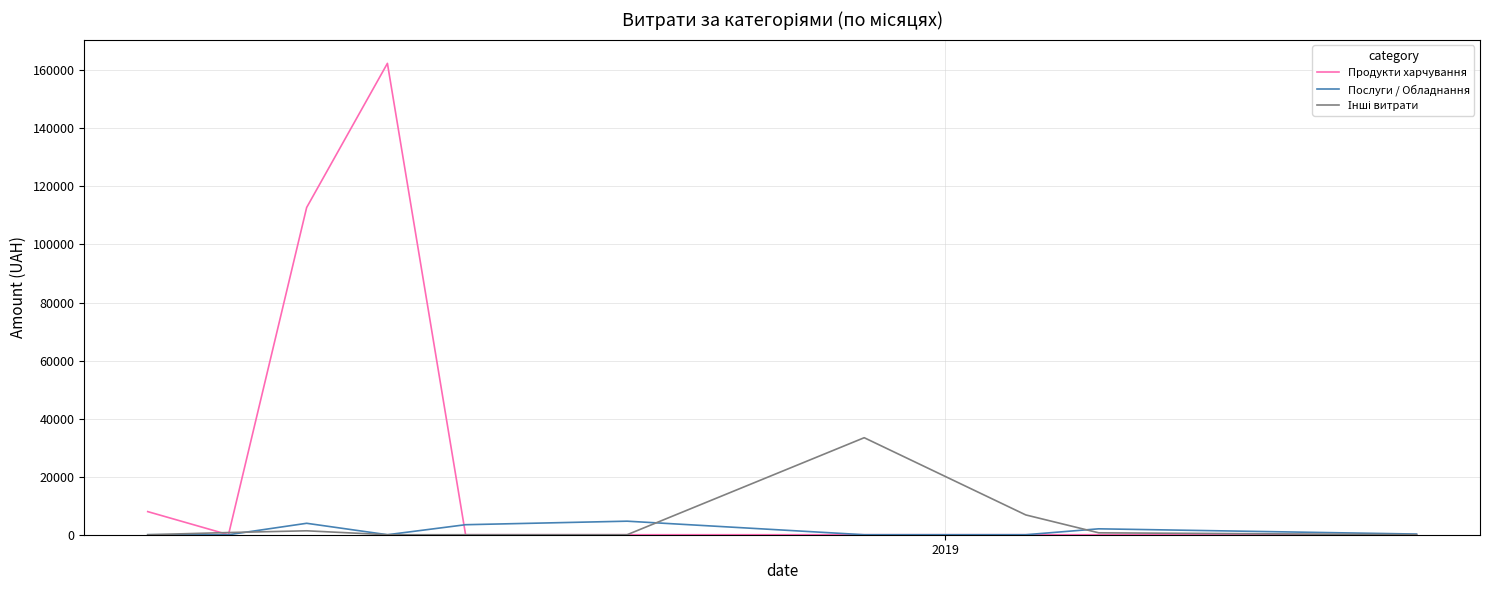

Which series has the widest spread of values?

Продукти харчування